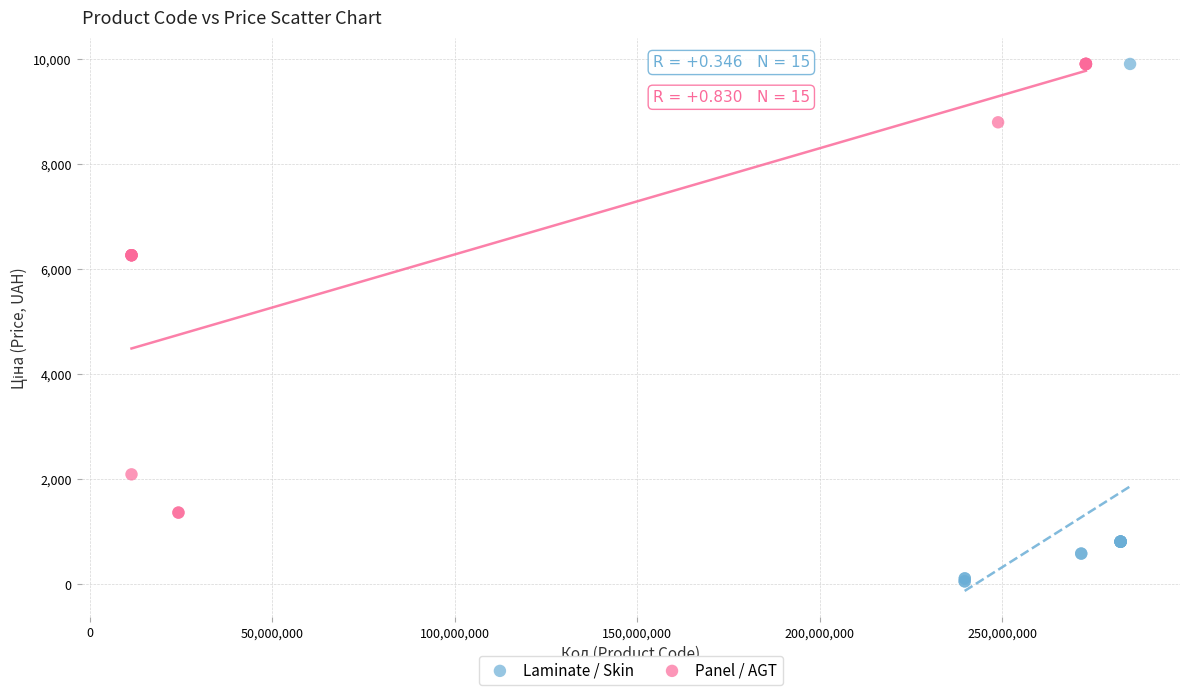

Which series has the largest Y range (max minus min)?

Laminate / Skin